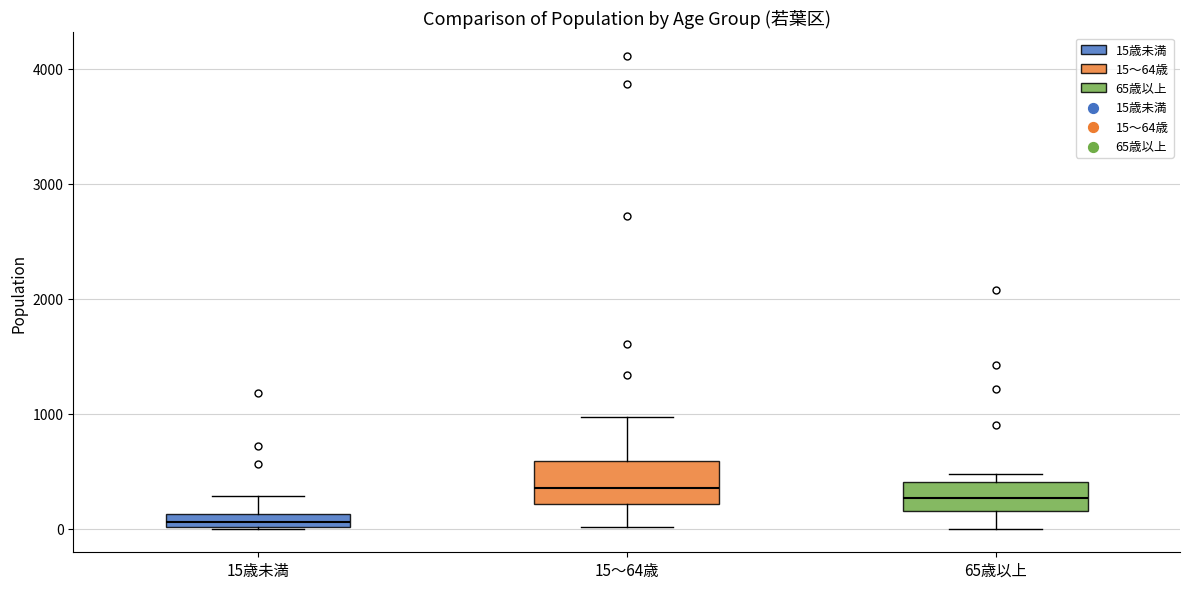

Which box's median line is the lowest?

15歳未満